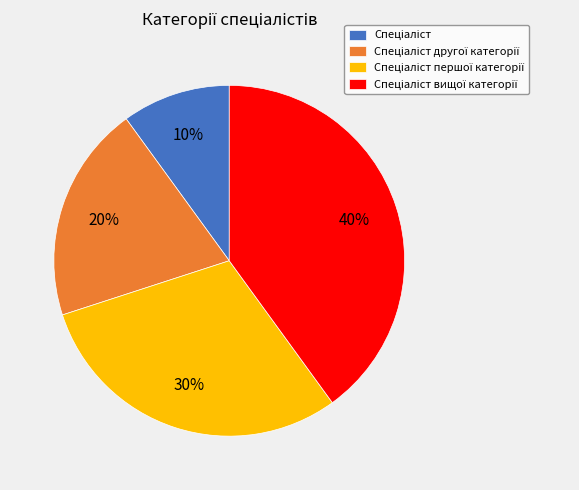

Is there a majority slice in this chart?

No